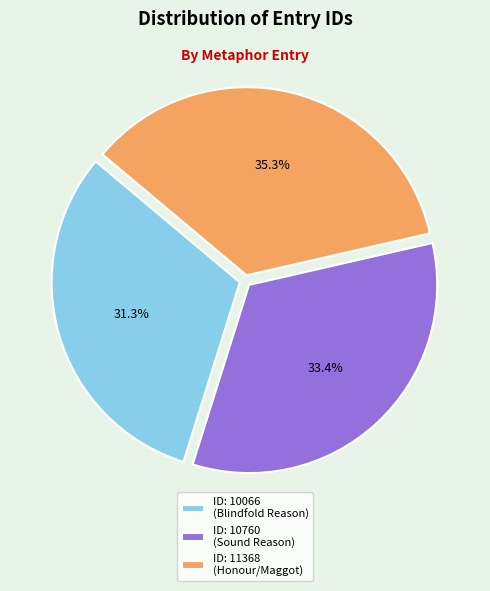

To the nearest percent, what is the average slice percentage?

33%